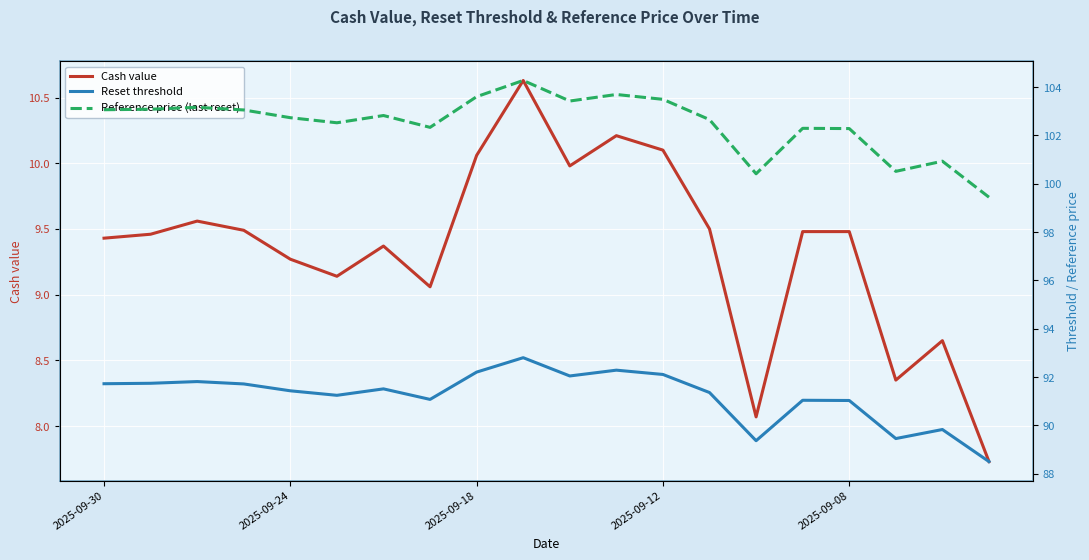

At which category does the chart reach its peak across all series?

9